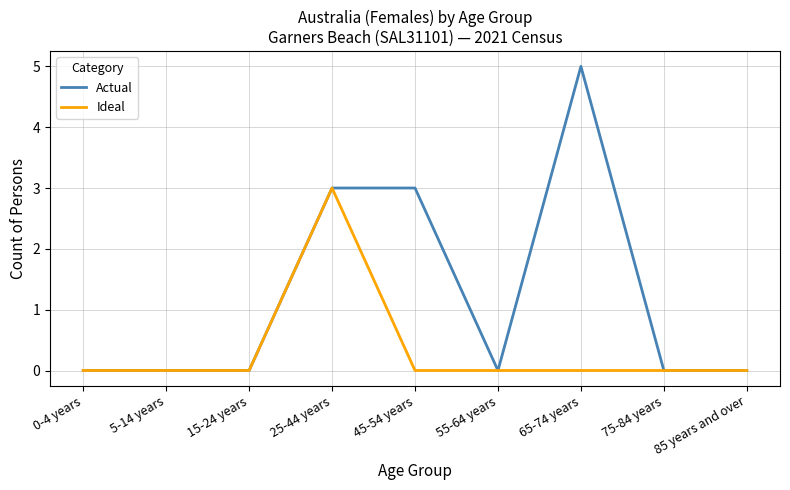

At which category is the sum across all series the highest?

25-44 years